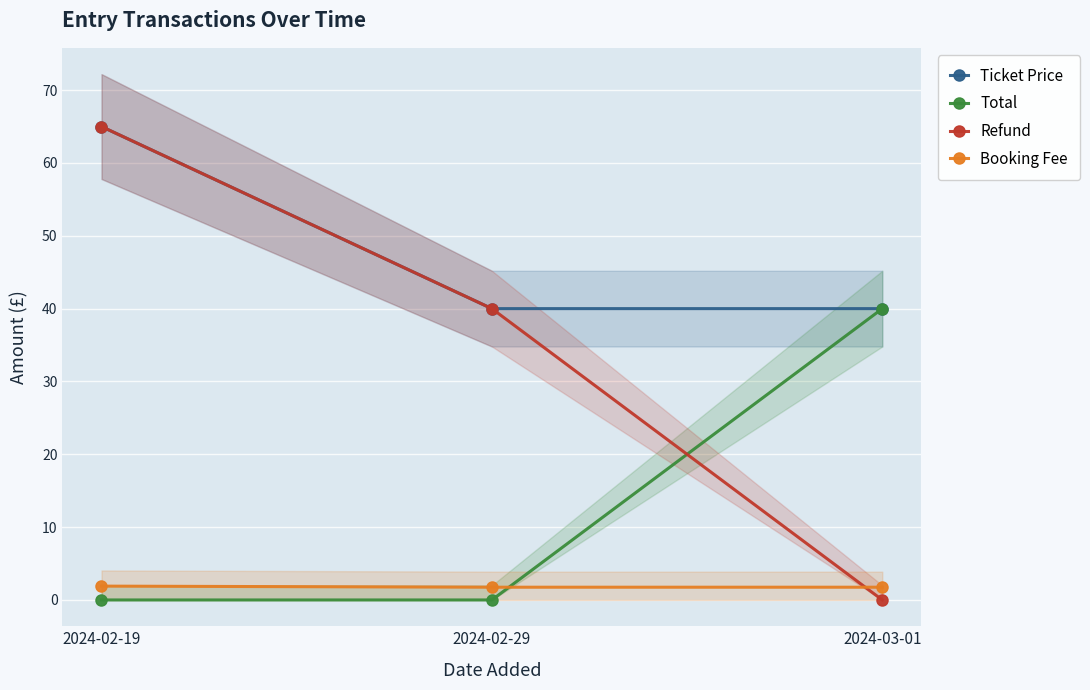

List the series in order of their peak value, lowest first.

Booking Fee, Total, Ticket Price, Refund